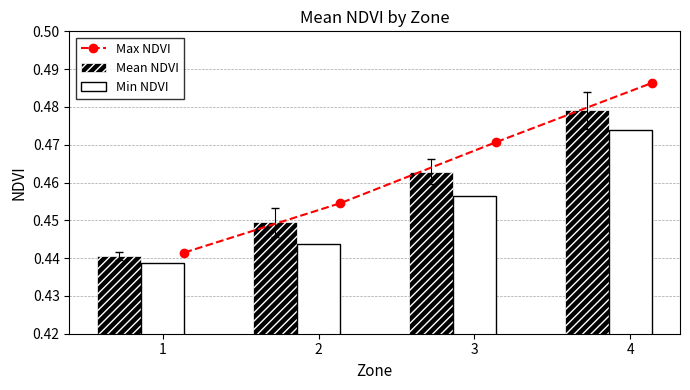

What is the sum of all Max NDVI values?

1.9